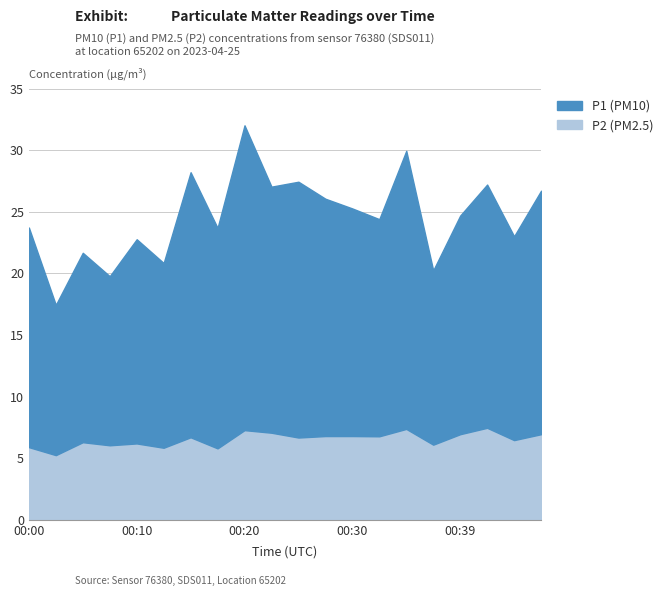

List the series in order of their overall mean, highest first.

P1, P2